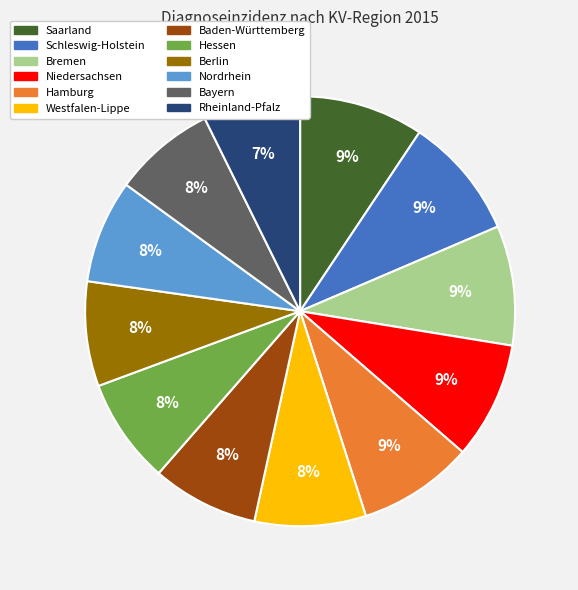

To the nearest percent, what is the difference between the largest and smallest slice percentages?

2%